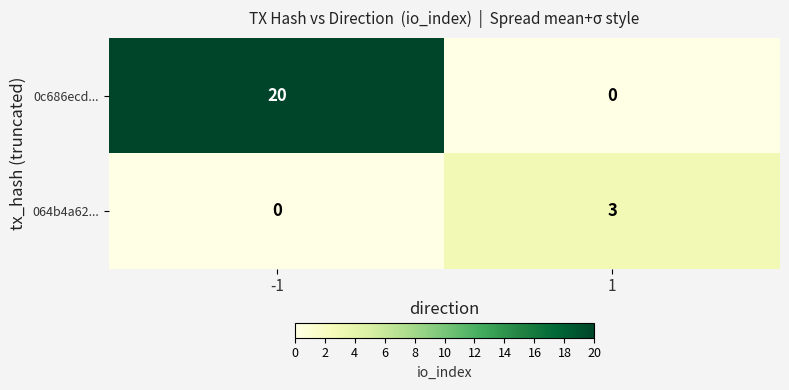

True or false: 064b4a62... has a value of 4 at 1.

False